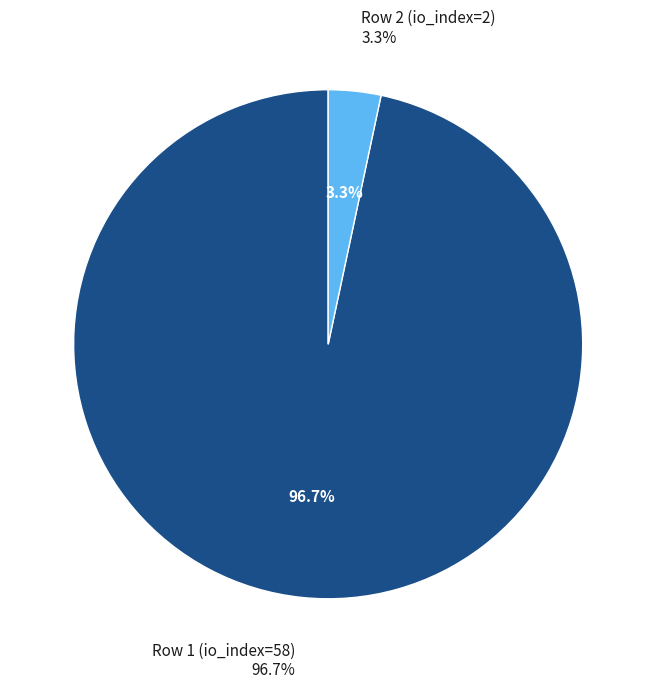

Combined, what portion of the pie is Row 1 (io_index=58) and Row 2 (io_index=2)?

100.0%